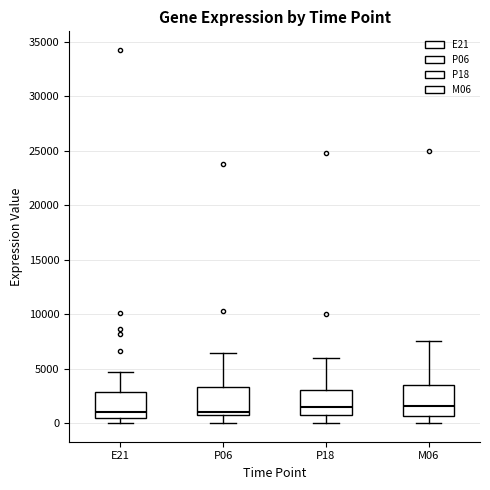

Reading left to right, read every box against the y-axis: the position of its median line, the range the box covers, and the ends of its whiskers. The values are not printed on the chart, so give them approximately, as read against the axis.

E21: median 1000, box 500 to 3000, whiskers 0 to 4500
P06: median 1000, box 500 to 3500, whiskers 0 to 6500
P18: median 1500, box 1000 to 3000, whiskers 0 to 6000
M06: median 1500, box 500 to 3500, whiskers 0 to 7500